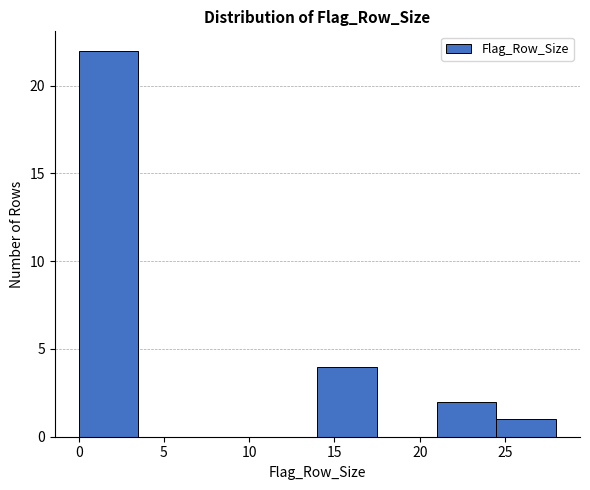

Over which range of the x-axis is the bar tallest?

0.0 to 3.5